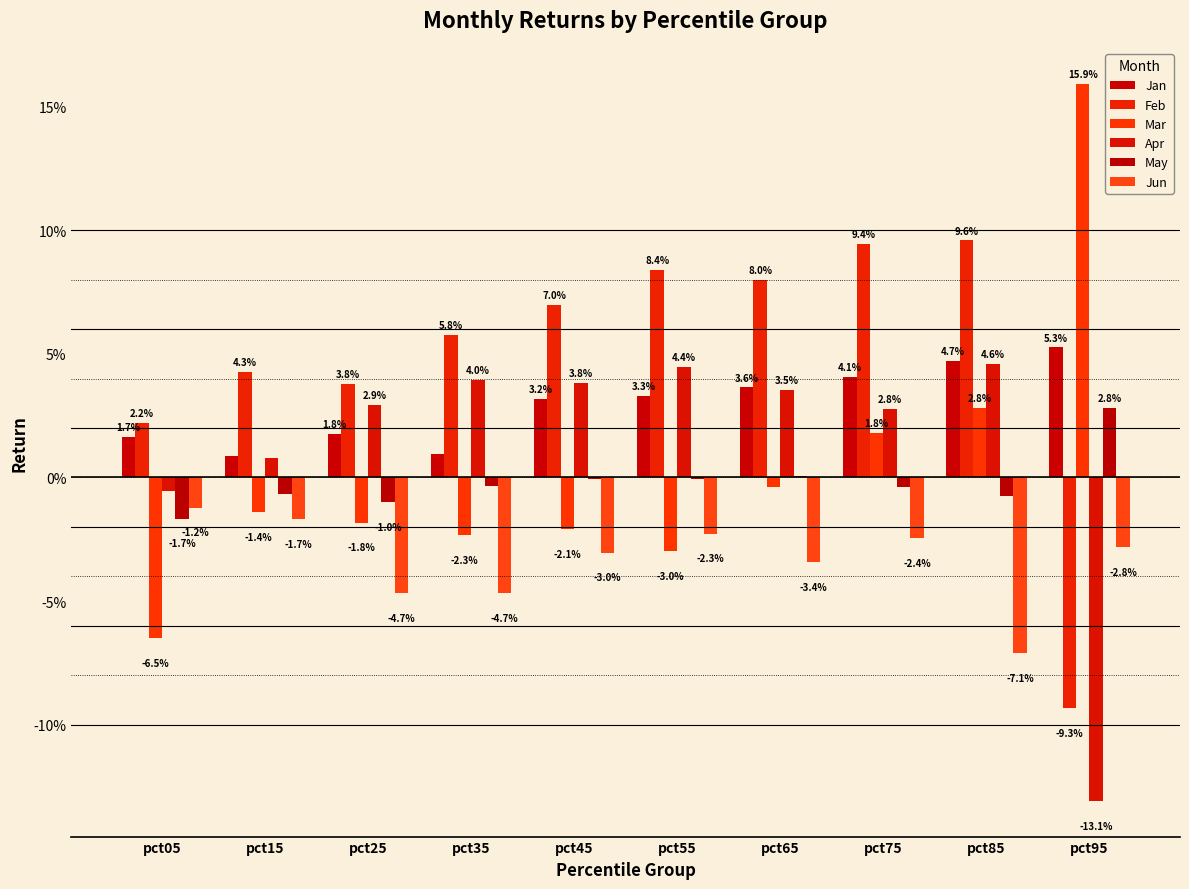

What is the greatest value displayed?

0.2